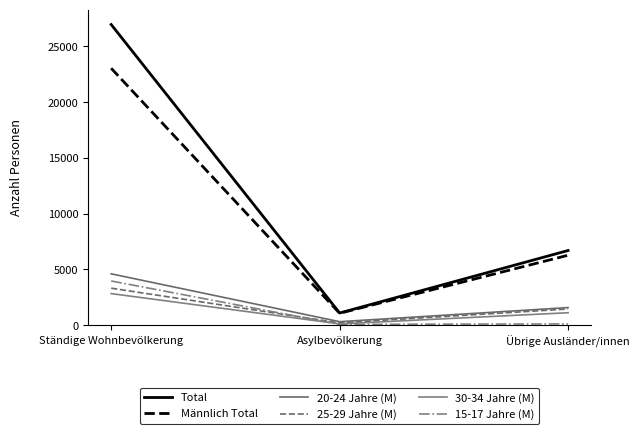

Which series has the largest range (max minus min)?

Total